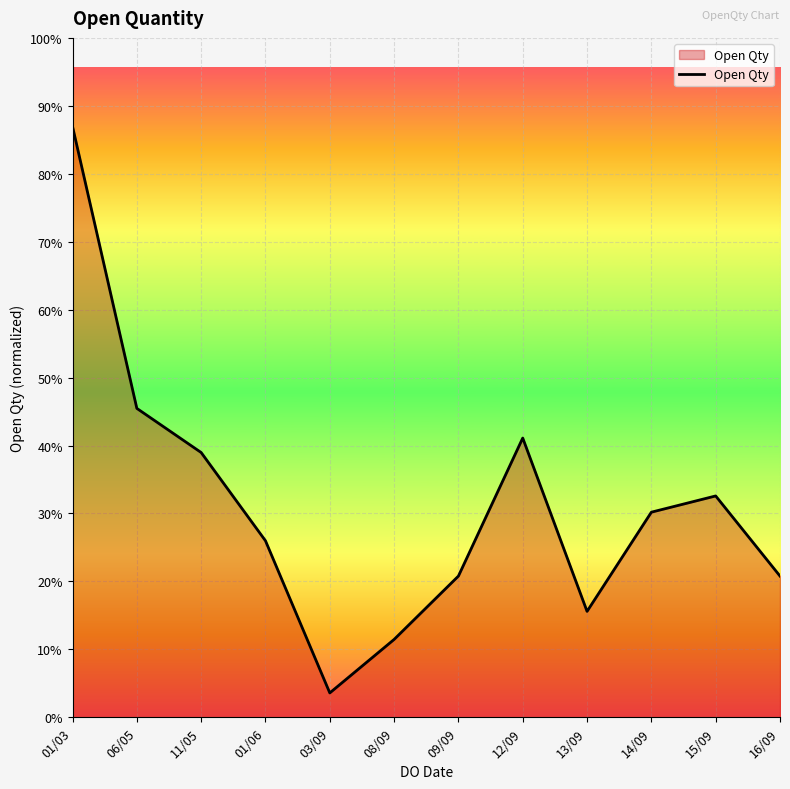

Where is the data nearest to the value 1742?

06/05